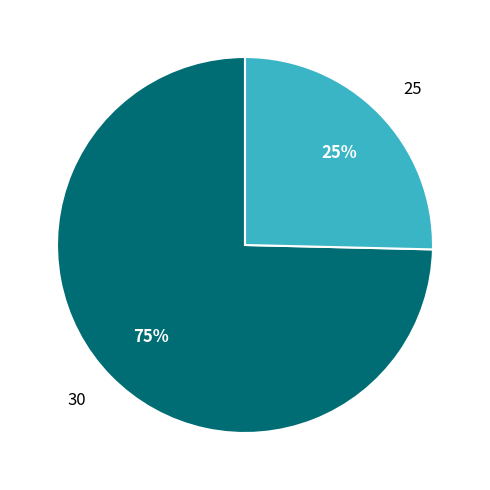

What is the largest slice in the pie chart?

30